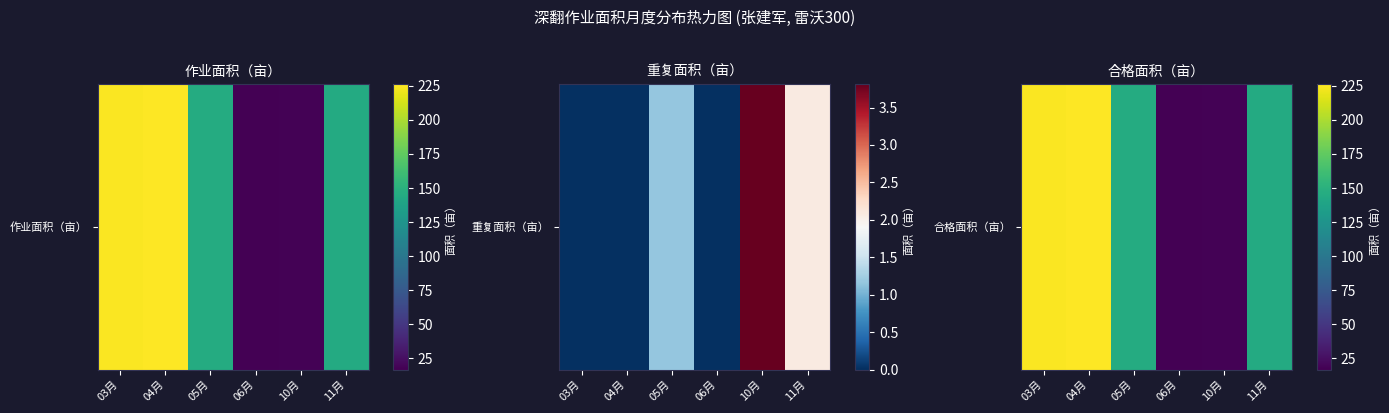

At which category does the chart reach its peak across all series?

04月